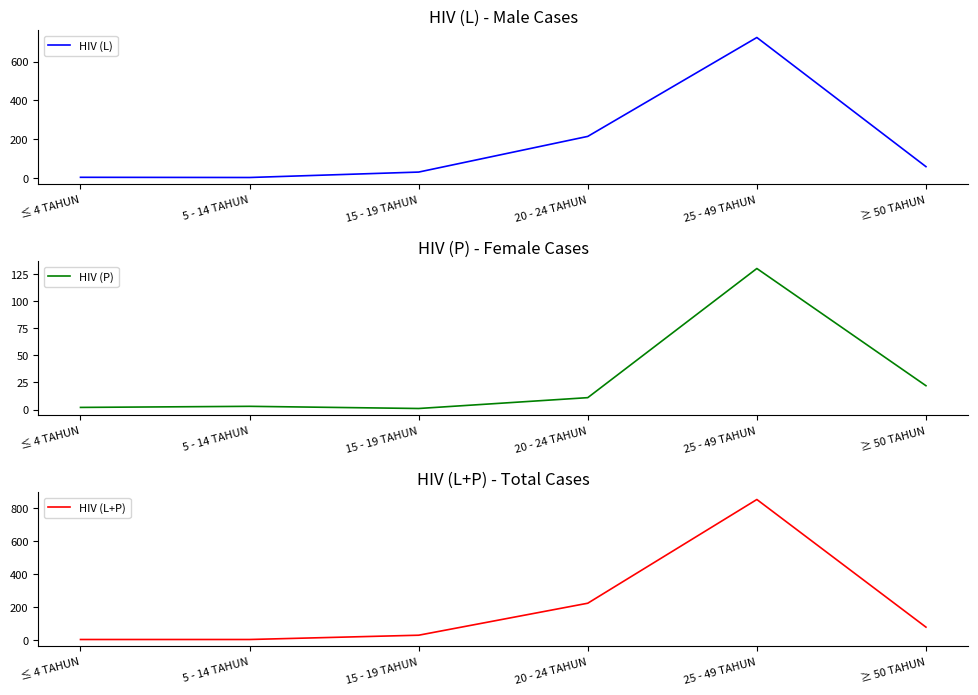

Which series has the largest total across all categories?

HIV (L+P)